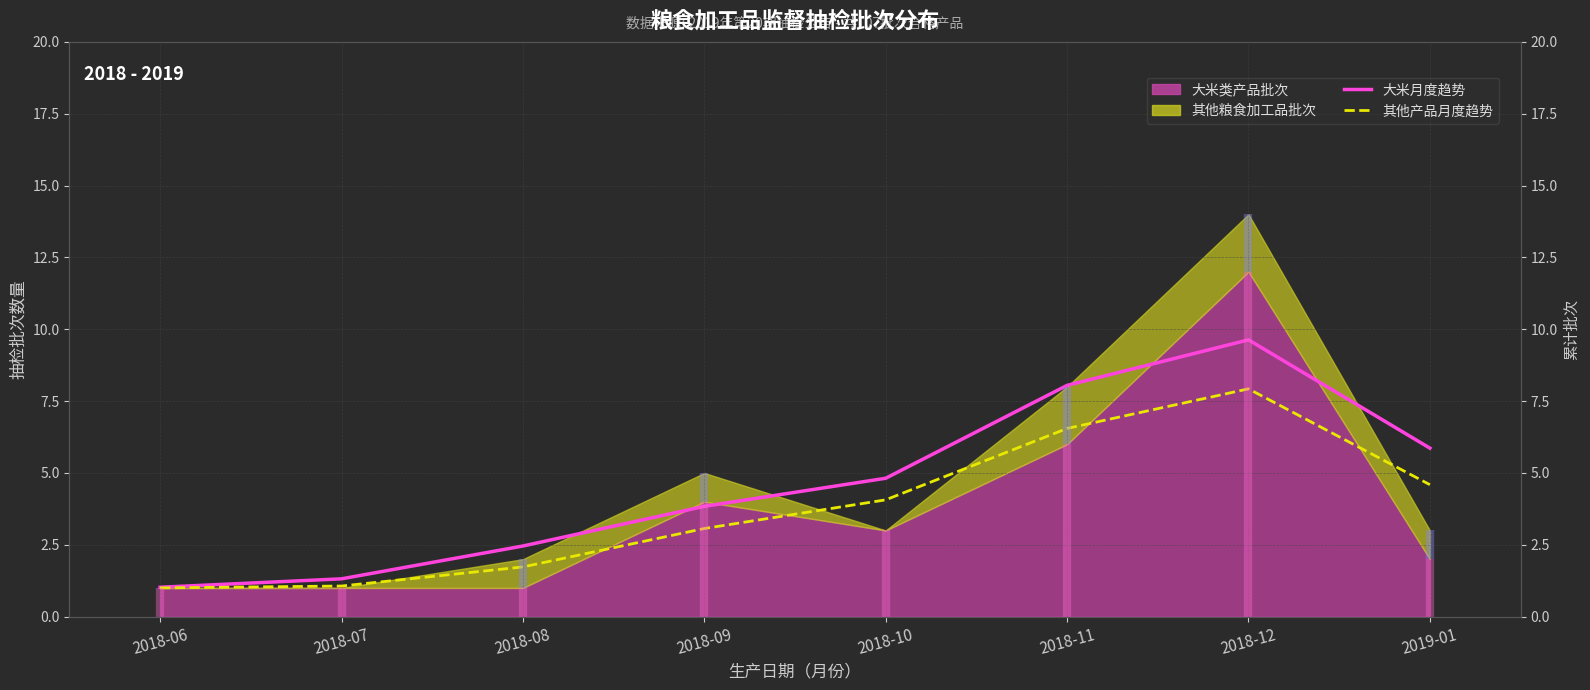

What is the difference between the 其他粮食月均 values at 2018-06 and 2018-09?

2.1